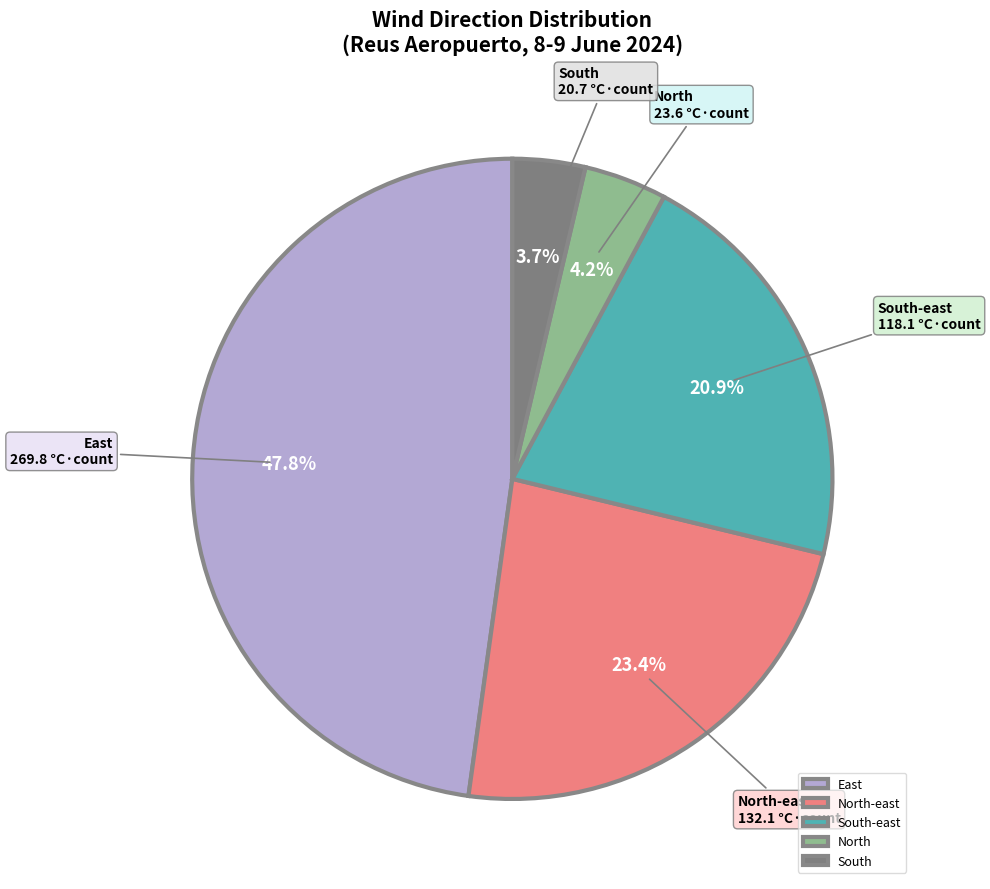

Is there any slice that represents more than half of the pie?

No